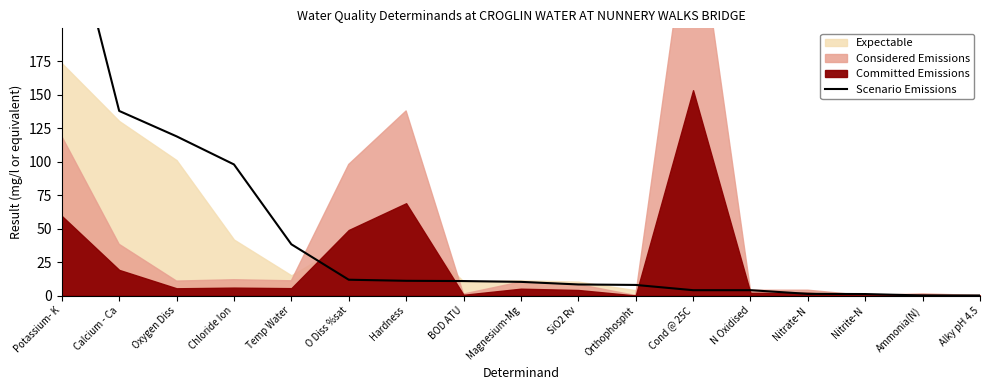

How many lines are shown in the chart?

1